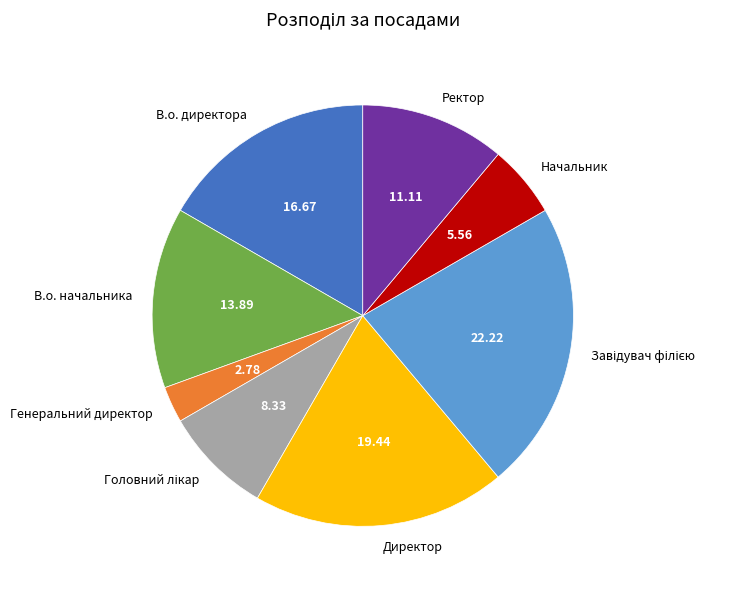

Is Директор the majority of the pie?

No